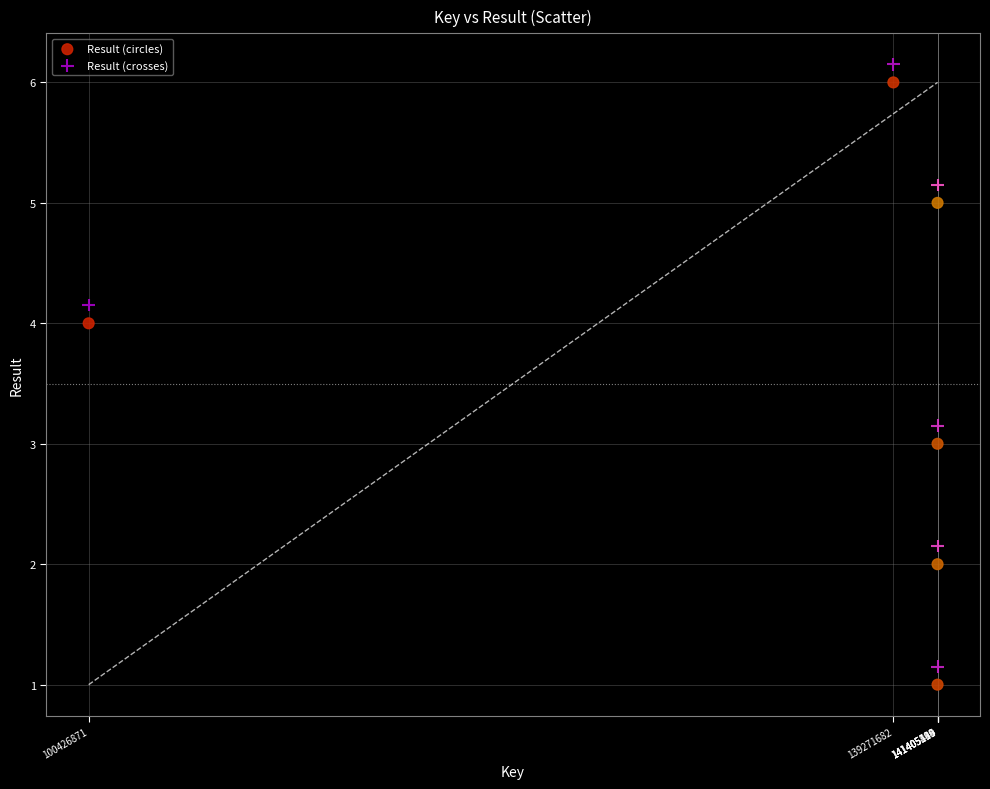

What is the X range (max minus min) for the scatter plot?

40978673.0